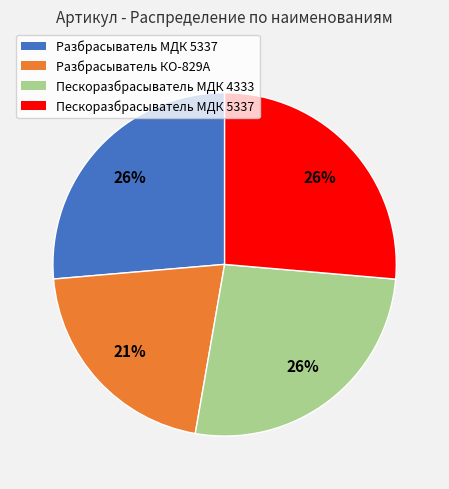

Does Разбрасыватель МДК 5337 account for over 50% of the chart?

No